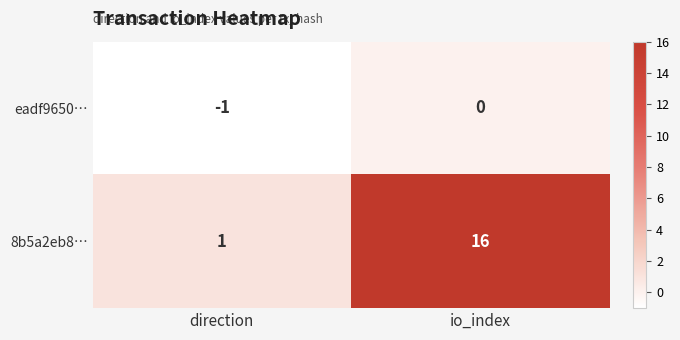

Reading right to left, list all the values displayed in this chart.

eadf9650…: io_index=0	direction=-1
8b5a2eb8…: io_index=16	direction=1